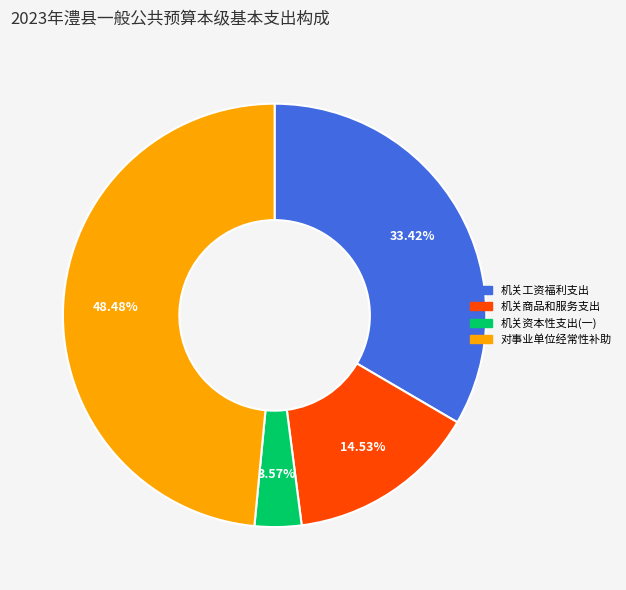

Does any single category account for the majority?

No